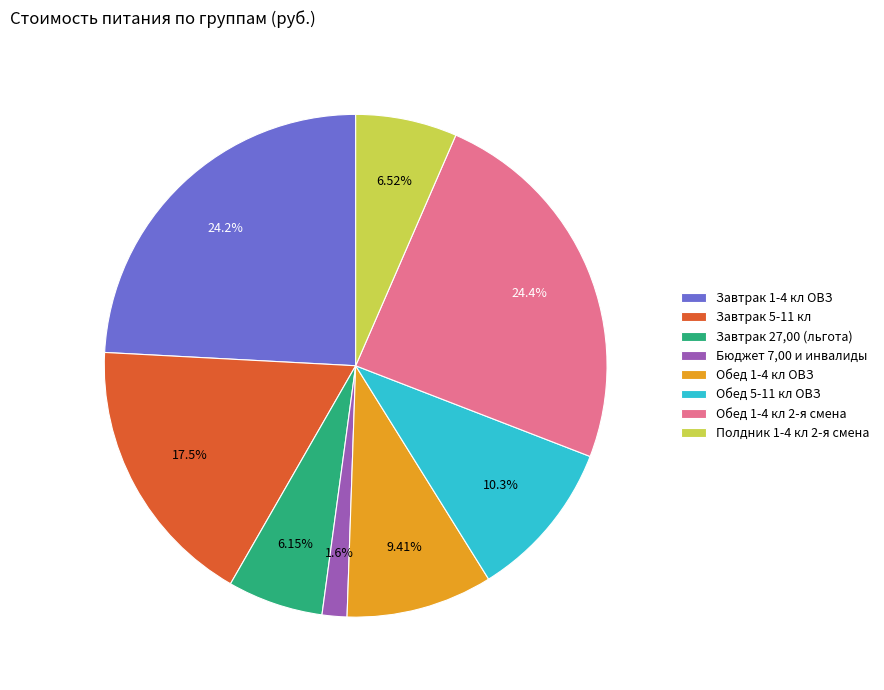

Approximately how many times larger is the value at Обед 1-4 кл ОВЗ compared to Завтрак 27,00 (льгота)?

1.5